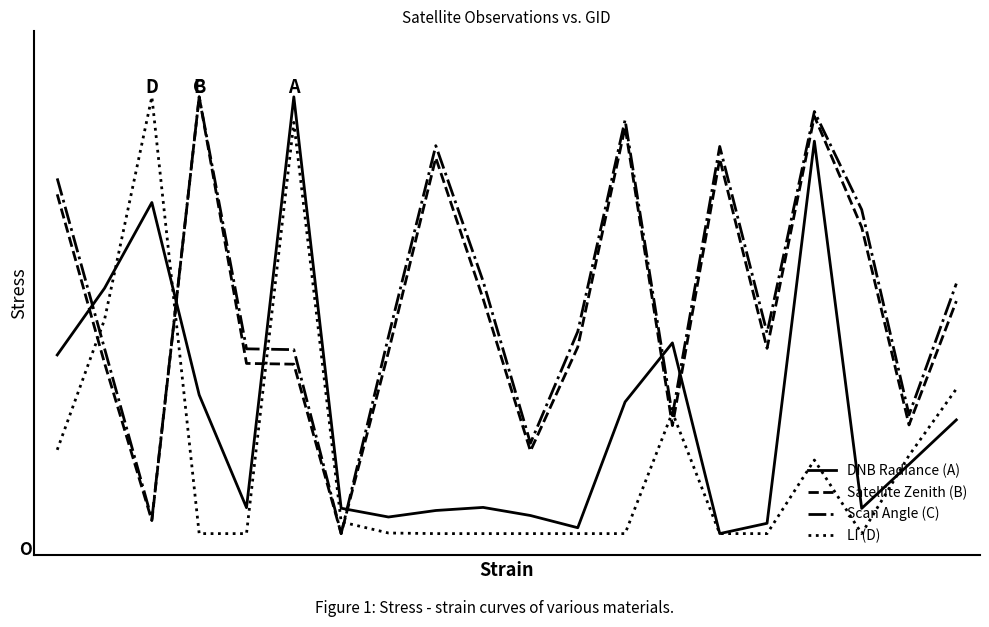

Reading left to right, list all the values displayed in this chart.

DNB Radiance (A): 0.4	0.6	0.8	0.3	0.1	1.0	0.1	0.0	0.1	0.1	0.0	0.0	0.3	0.4	0.0	0.0	0.9	0.1	0.2	0.3
Satellite Zenith (B): 0.8	0.4	0.0	1.0	0.4	0.4	0.0	0.4	0.9	0.5	0.2	0.4	0.9	0.2	0.9	0.4	1.0	0.7	0.2	0.5
Scan Angle (C): 0.8	0.4	0.0	1.0	0.4	0.4	0.0	0.5	0.9	0.6	0.2	0.5	0.9	0.3	0.9	0.5	1.0	0.7	0.3	0.6
LI (D): 0.2	0.5	1.0	0.0	0.0	0.9	0.0	0.0	0.0	0.0	0.0	0.0	0.0	0.3	0.0	0.0	0.2	0.0	0.2	0.3